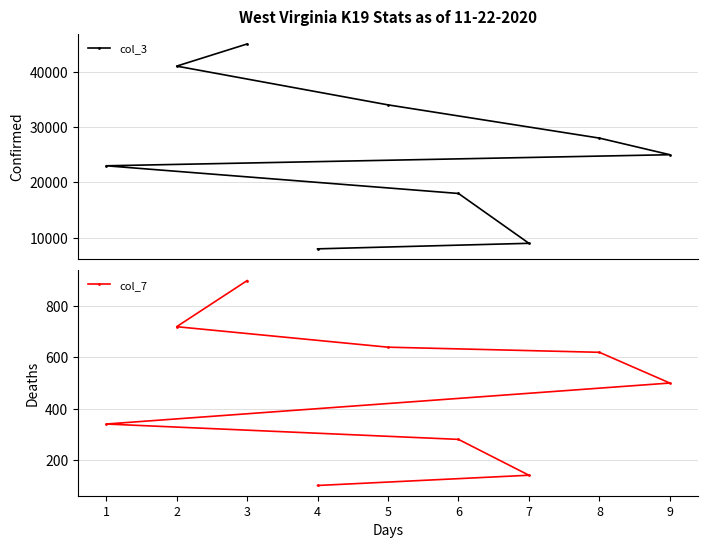

What is the total value across all series at 3?

45900